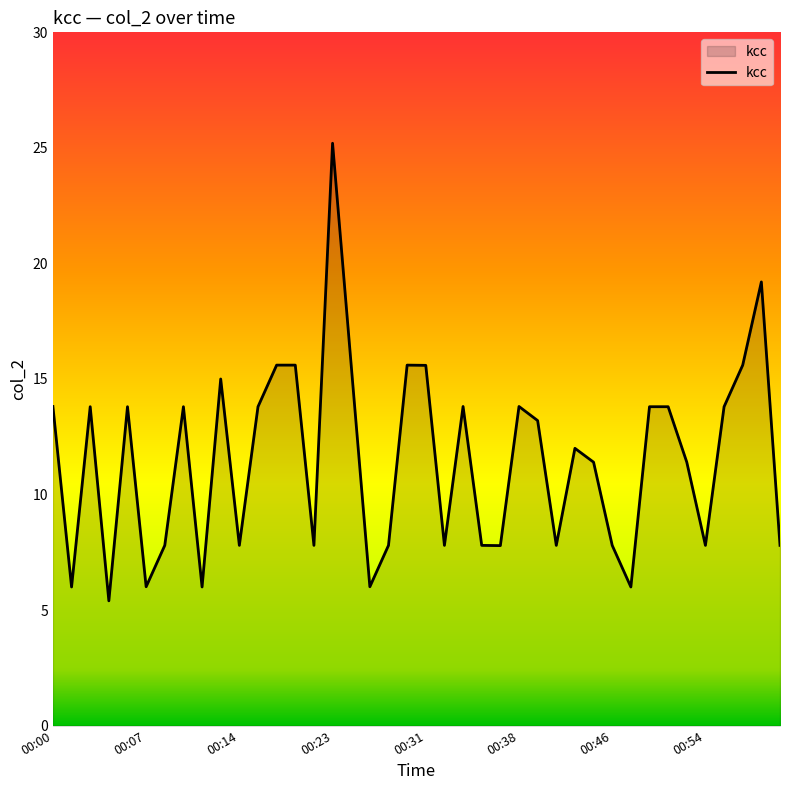

What is the smallest value displayed?

5.4